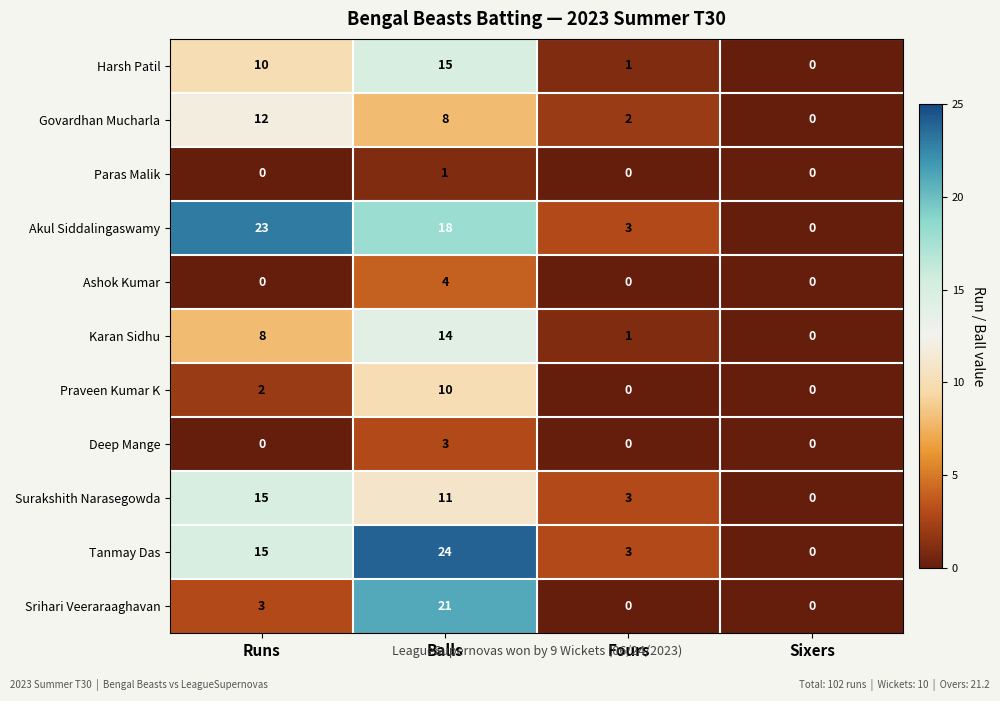

What is the maximum value for Karan Sidhu?

14